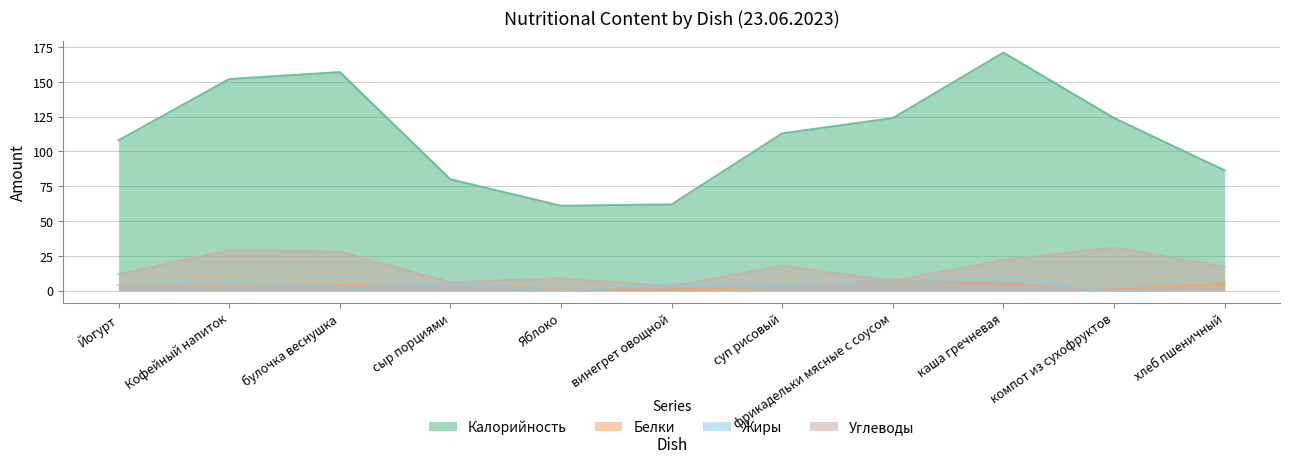

How many intersections are there between Белки and Углеводы?

2